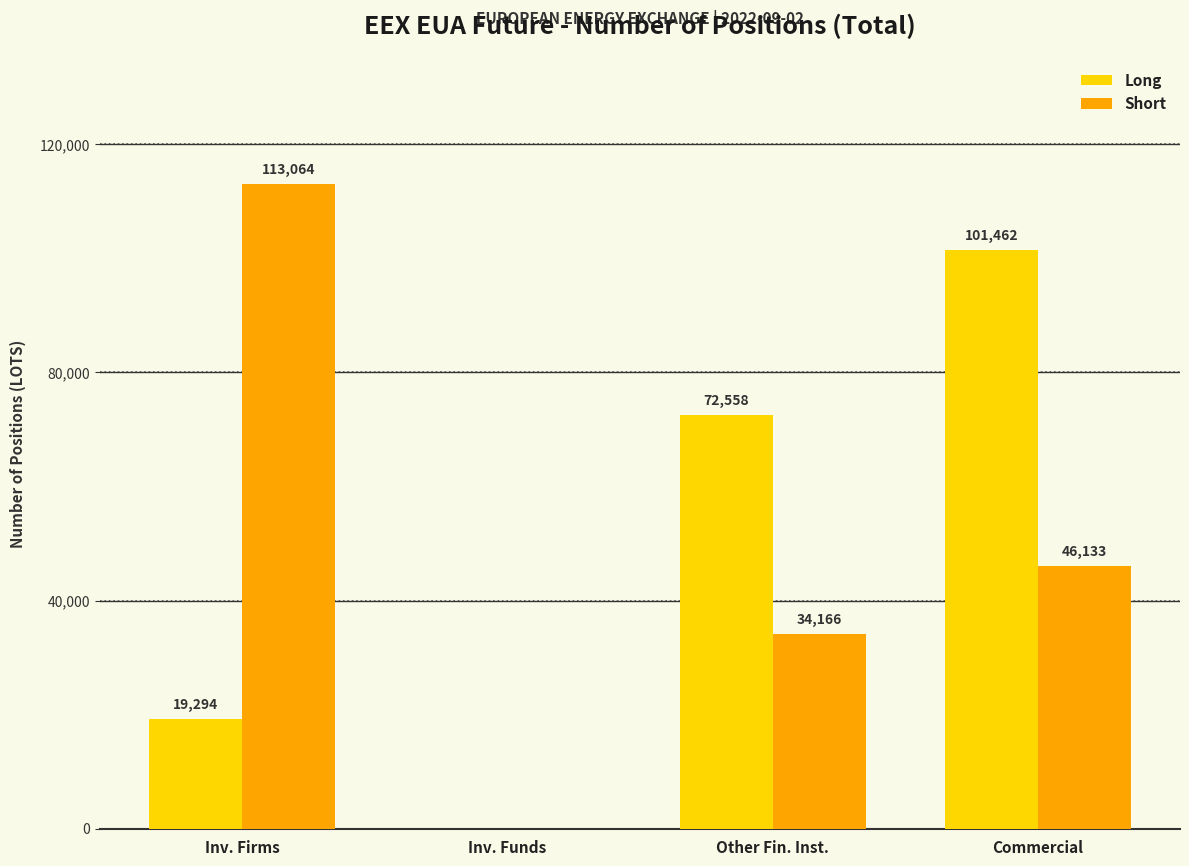

True or false: Long has a value of 24595 at Commercial.

False